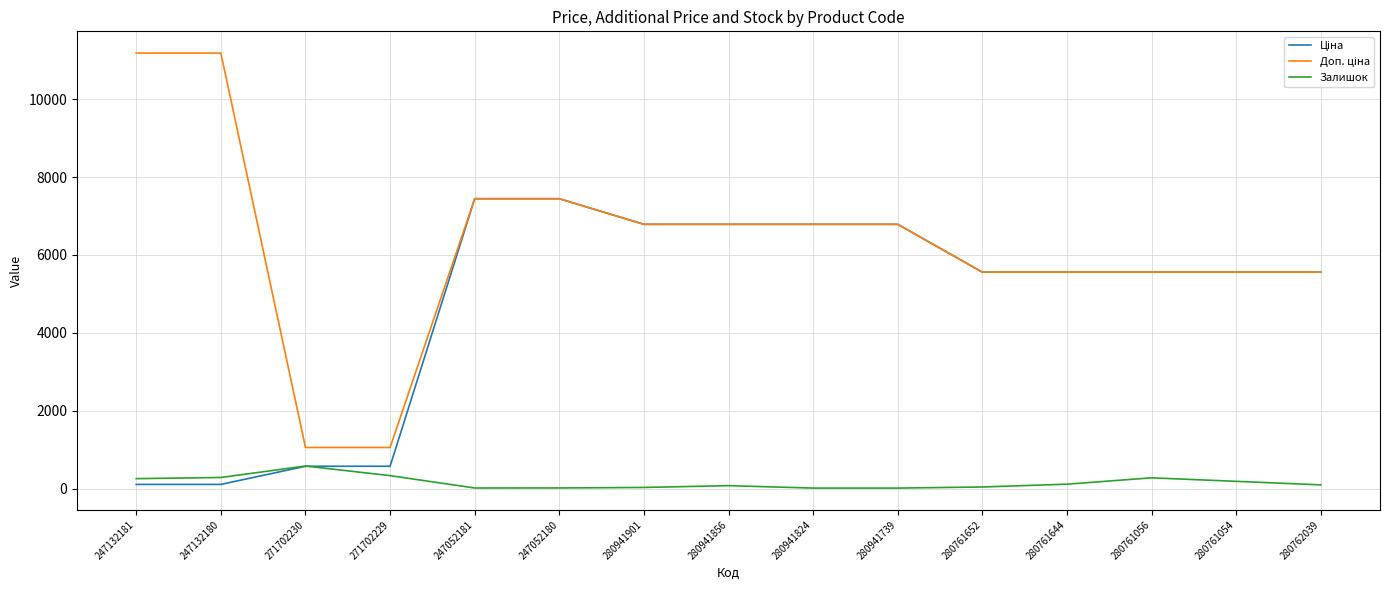

Between which two adjacent categories do Залишок and Ціна first intersect?

271702230 and 271702229